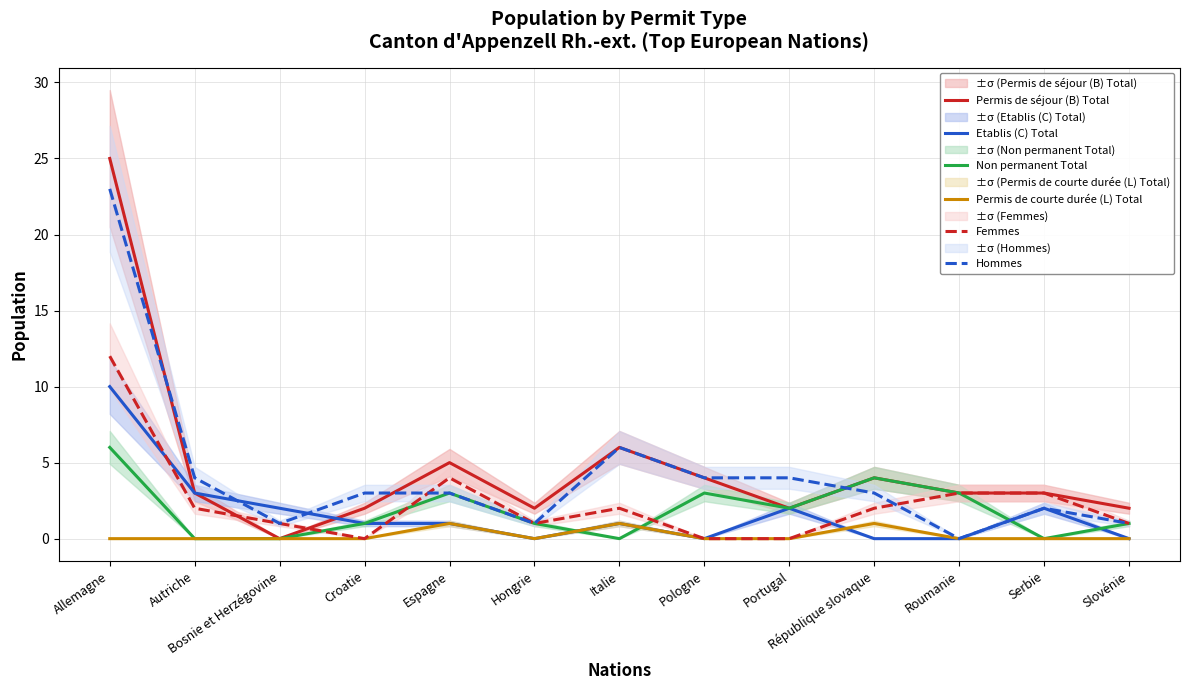

How many intersections are there between Permis de séjour (B) Total and Etablis (C) Total?

1